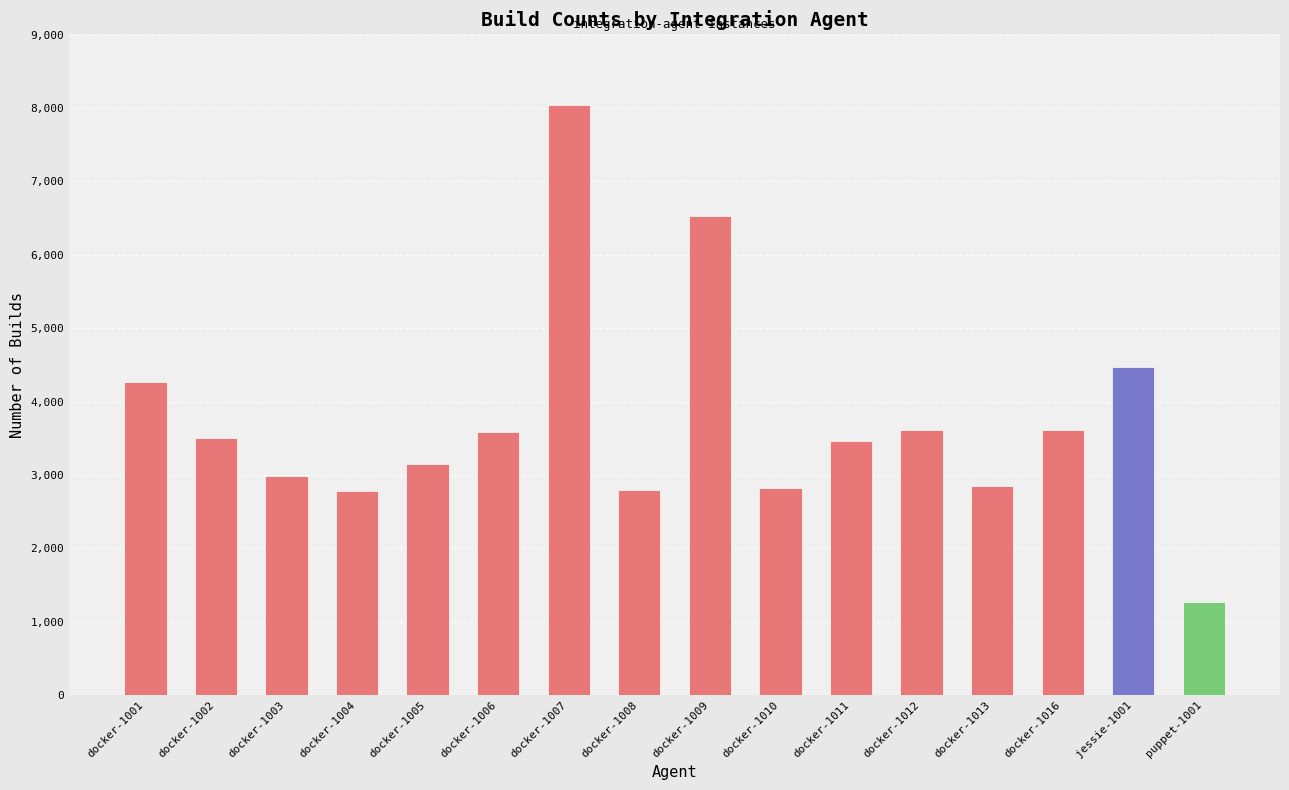

What is the average value?

3733